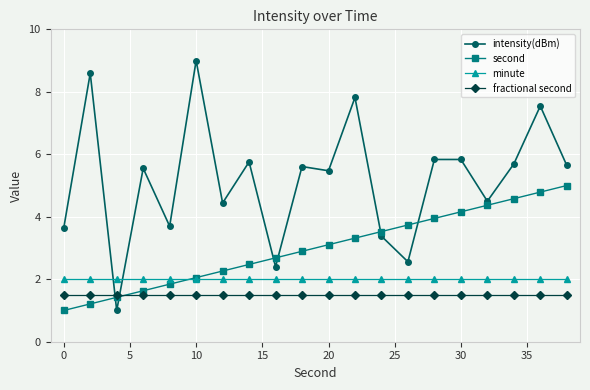

What is the value of the minute point at the 2nd from the left?

2.0